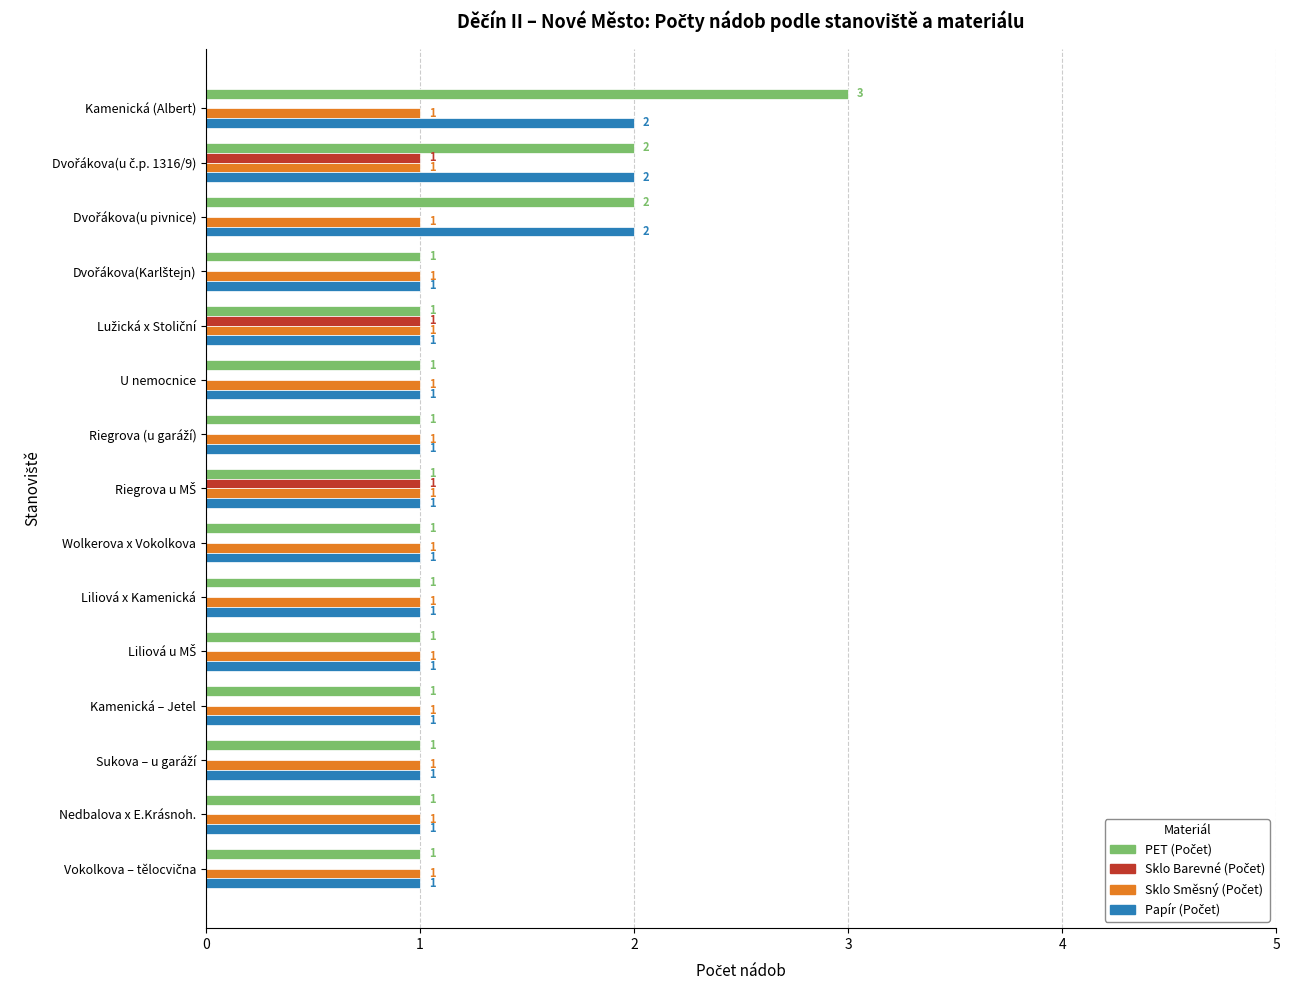

Count the number of categories in the chart.

15